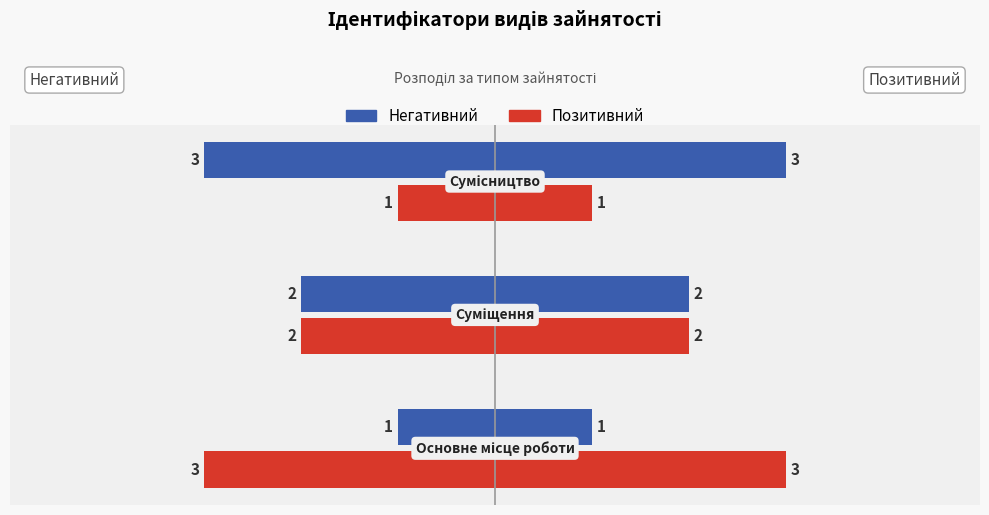

What is the difference between the highest and lowest values at Основне місце роботи?

2